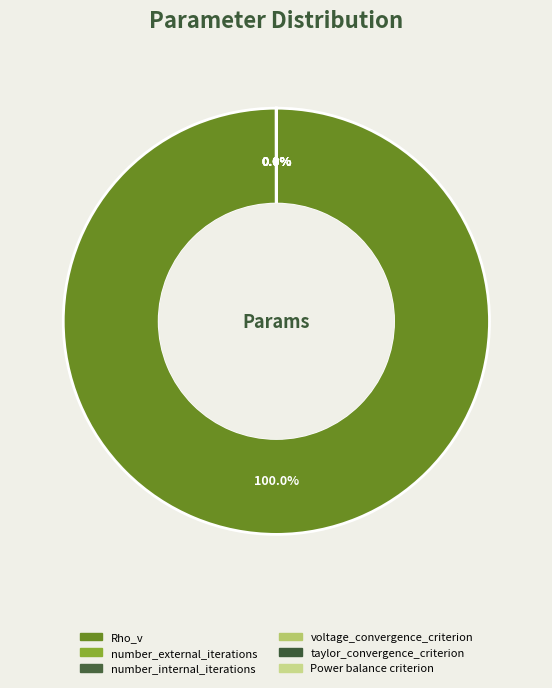

True or false: voltage_convergence_criterion accounts for 1% of the total.

False